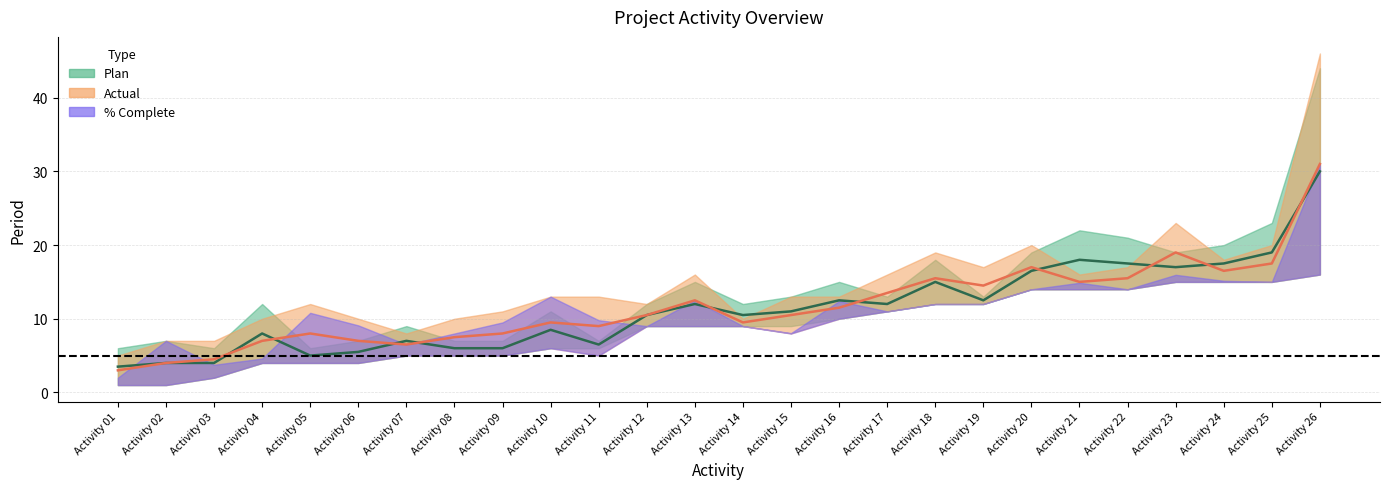

At which category does the chart reach its peak across all series?

Activity 26